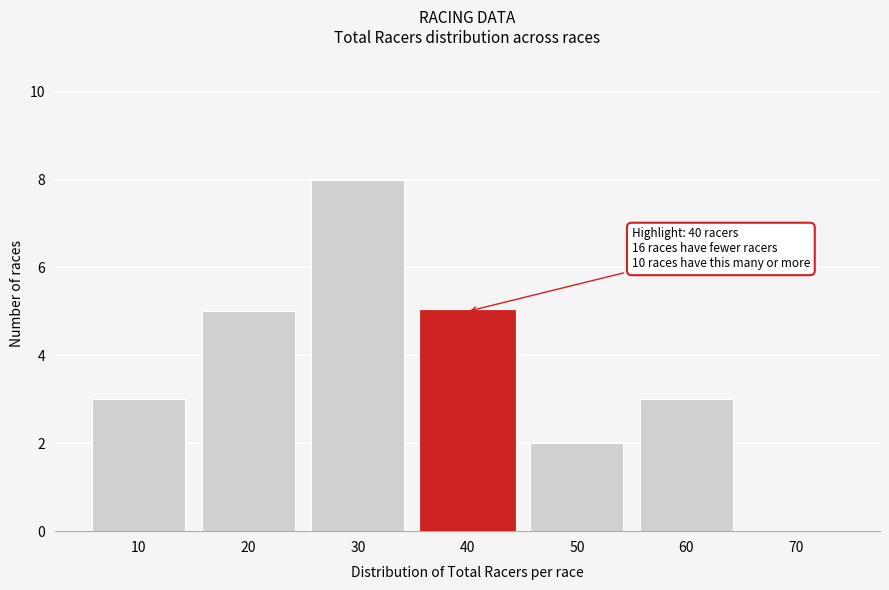

Reading left to right, list all the values displayed in this chart.

10=3	20=5	30=8	40=5	50=2	60=3	70=0